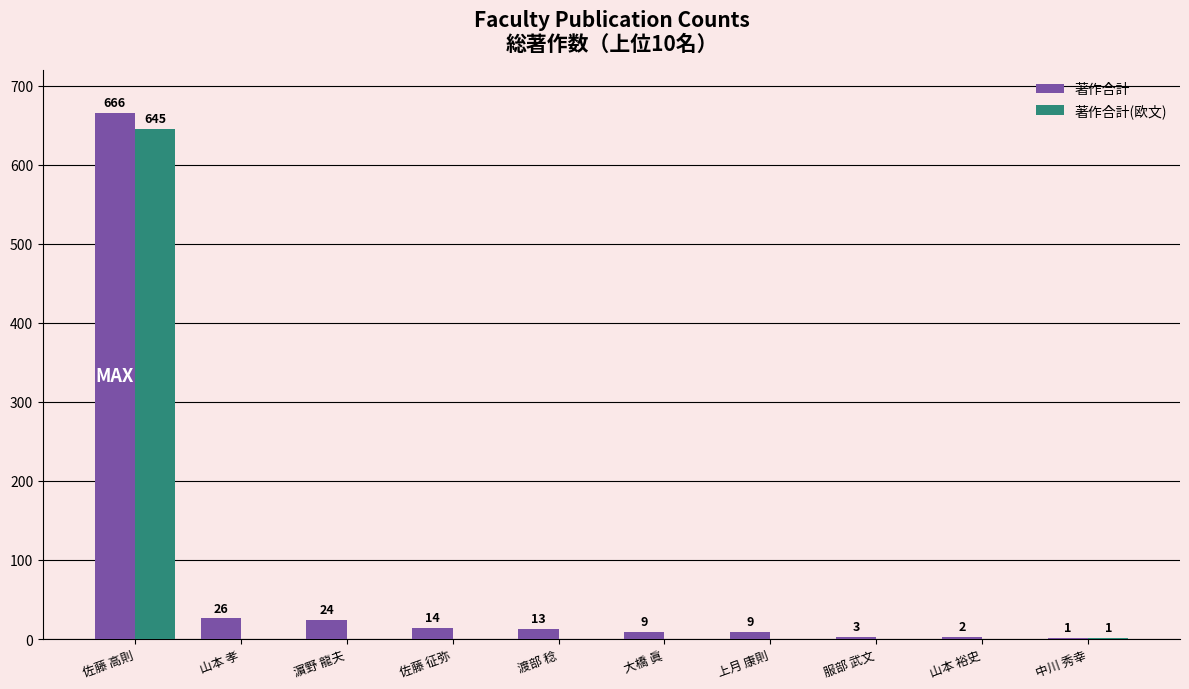

What is the sum of the 著作合計 values at 佐藤 征弥 and 濵野 龍夫?

38